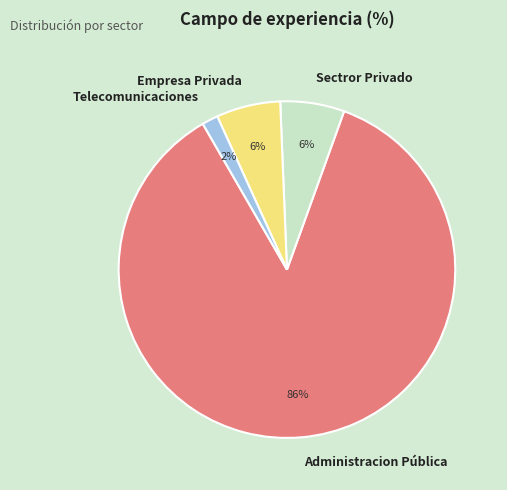

Count the number of slices in the pie.

4